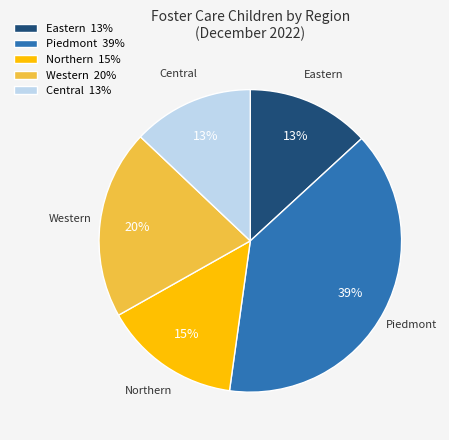

True or false: Northern accounts for 15% of the total.

True